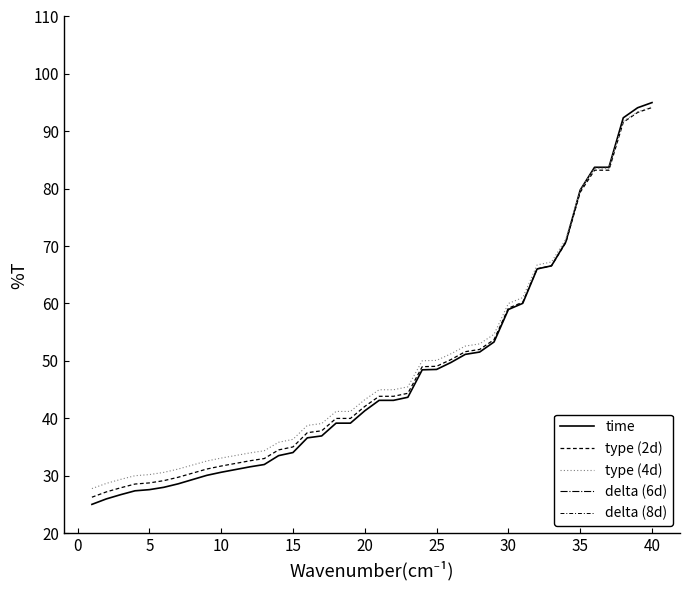

True or false: delta (6d) and type (2d) cross at least once.

False